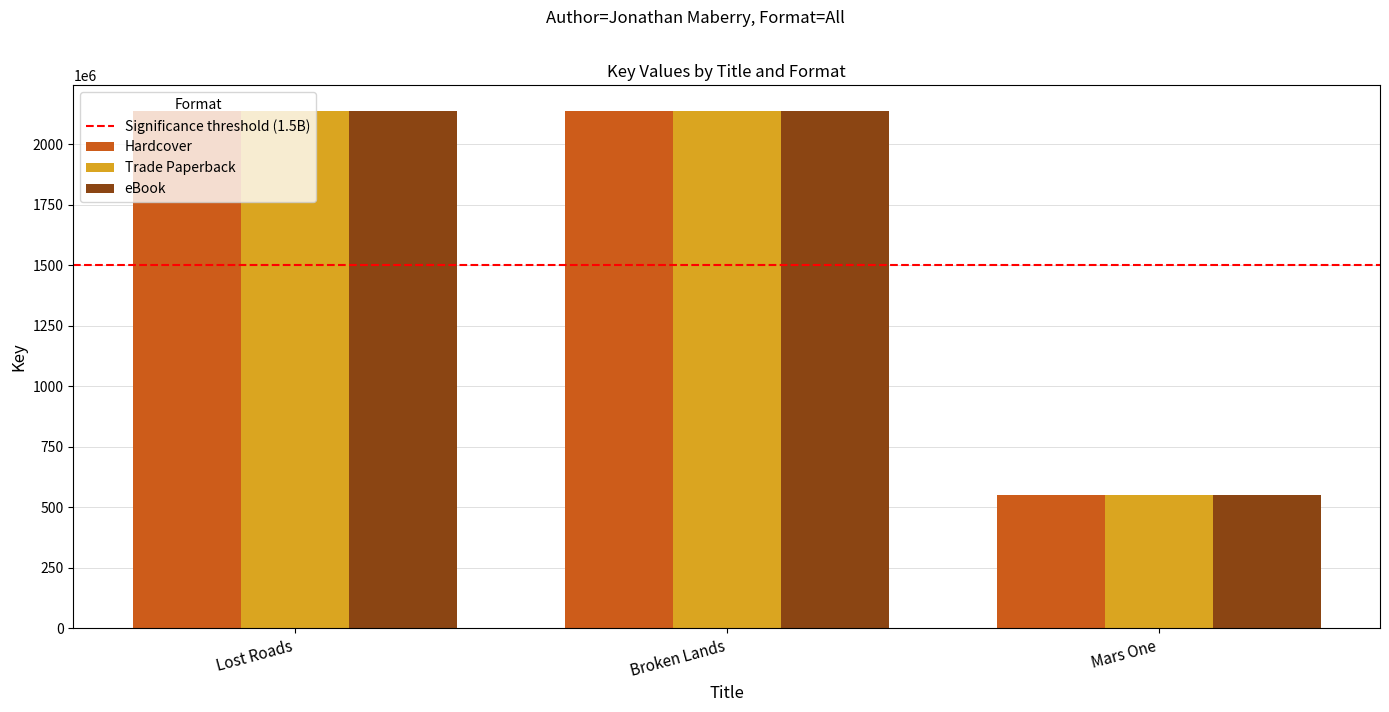

At which label is Trade Paperback closest to 1342866308?

Broken Lands